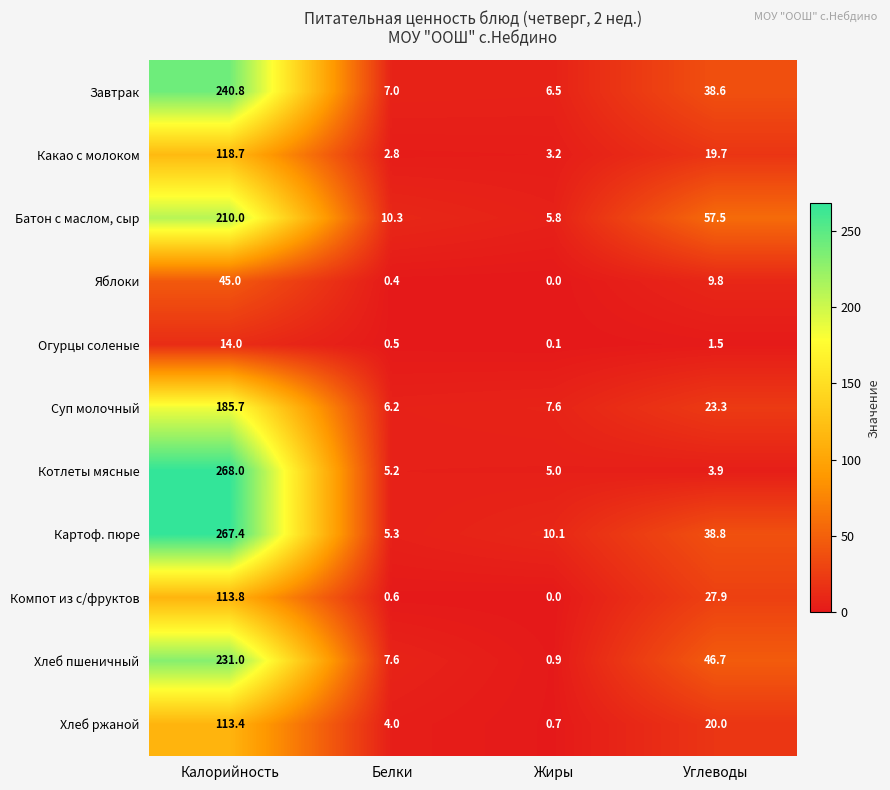

Is it true that Котлеты мясные equals 7.4 at Жиры?

False